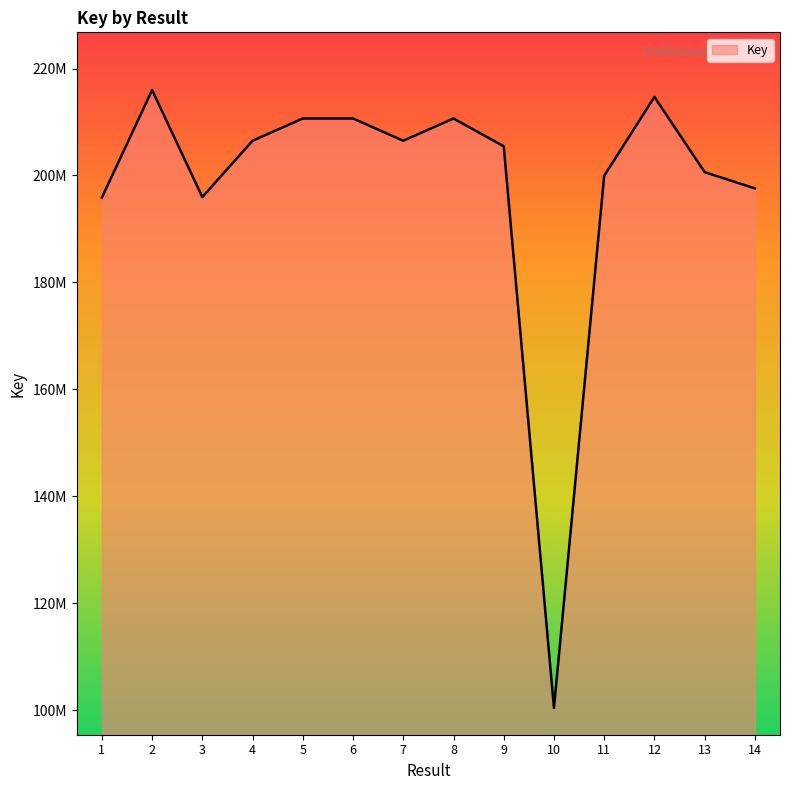

What is the sum of the values at 13 and 2?

416585951